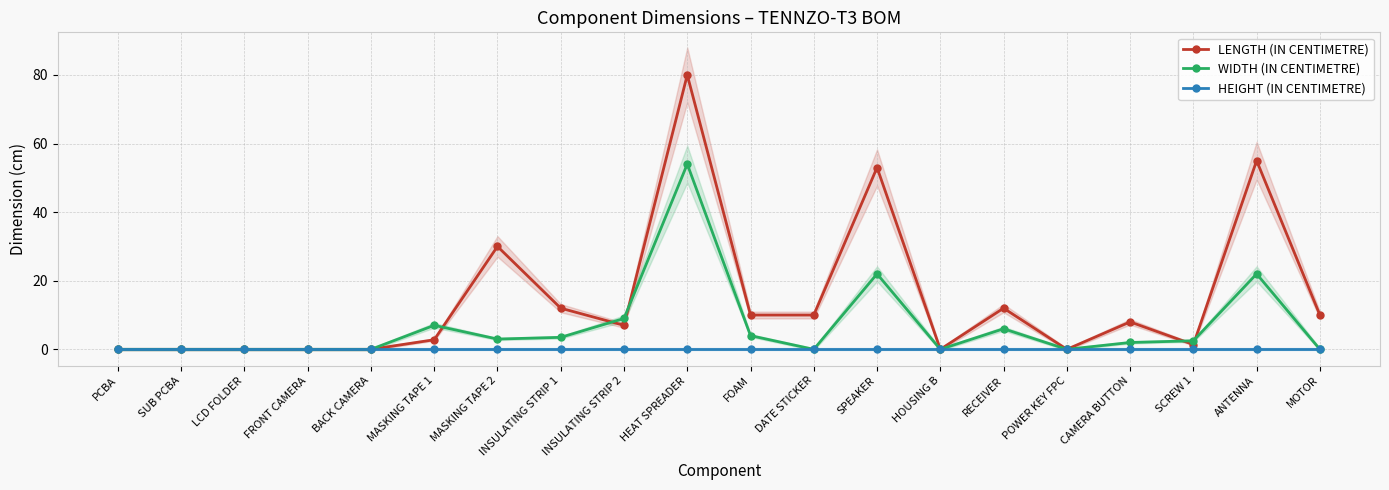

List the labels in order of WIDTH (IN CENTIMETRE) value, smallest first.

PCBA, SUB PCBA, LCD FOLDER, FRONT CAMERA, BACK CAMERA, DATE STICKER, HOUSING B, POWER KEY FPC, MOTOR, CAMERA BUTTON, SCREW 1, MASKING TAPE 2, INSULATING STRIP 1, FOAM, RECEIVER, MASKING TAPE 1, INSULATING STRIP 2, SPEAKER, ANTENNA, HEAT SPREADER